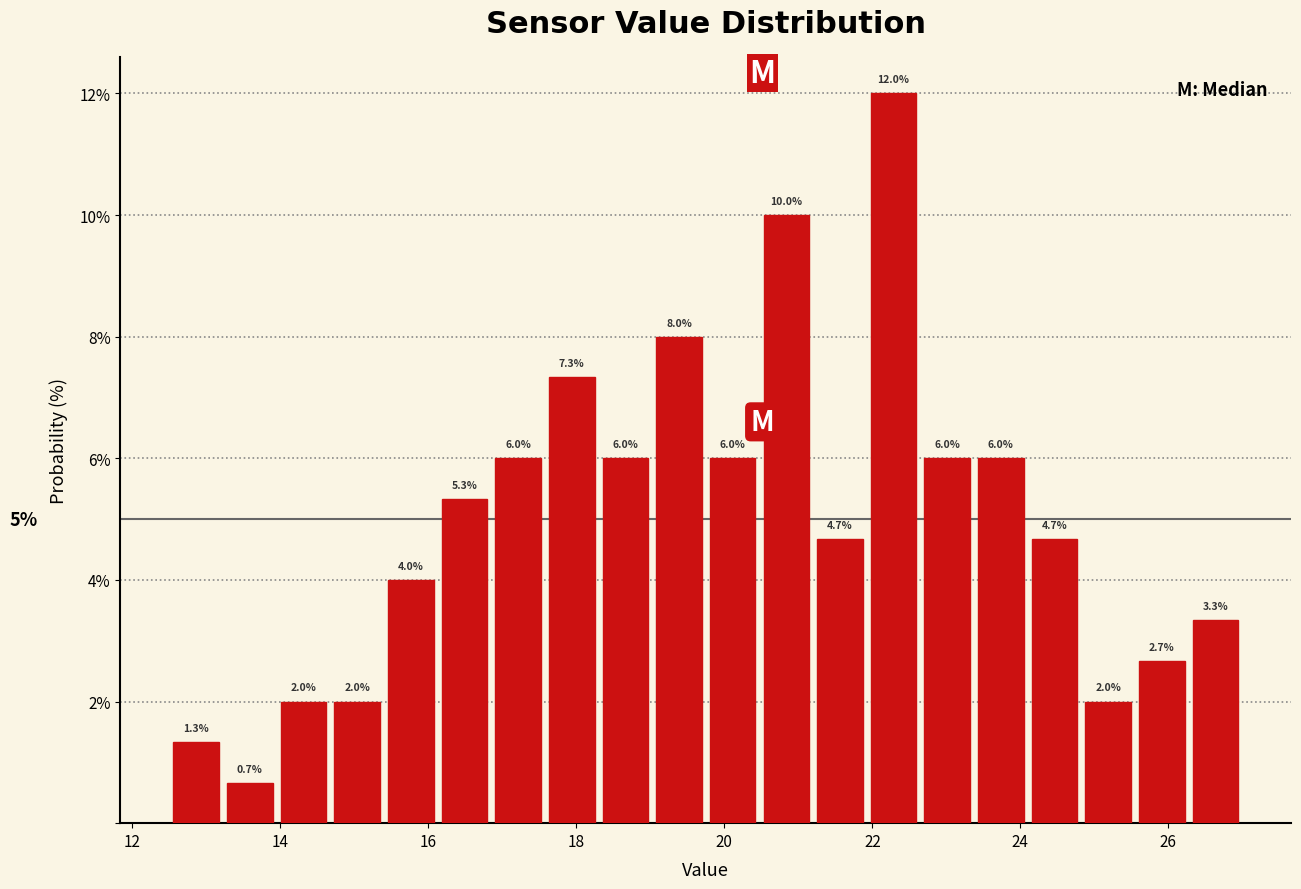

Around what value on the x-axis is the tallest bar? Give the approximate position of its centre, as read against the axis.

22.2